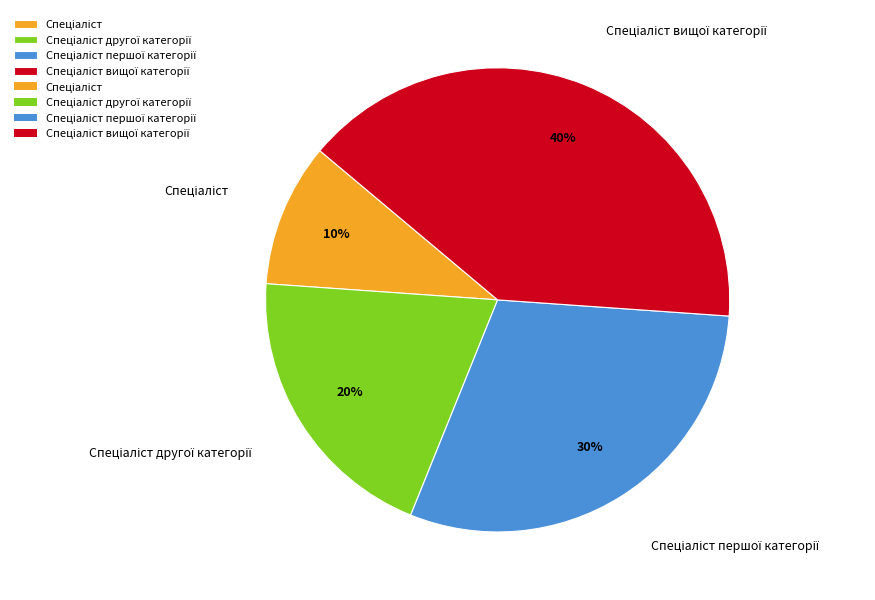

Count the number of slices in the pie.

4